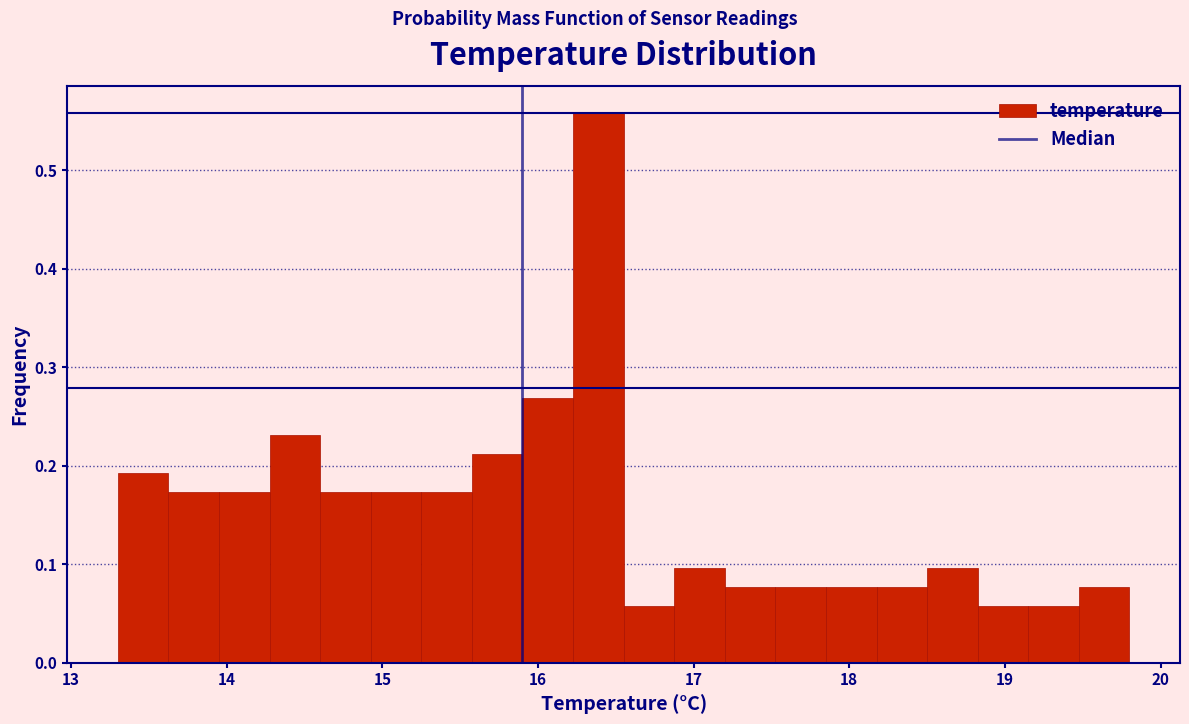

Around what value on the x-axis is the tallest bar? Give the approximate position of its centre, as read against the axis.

16.4